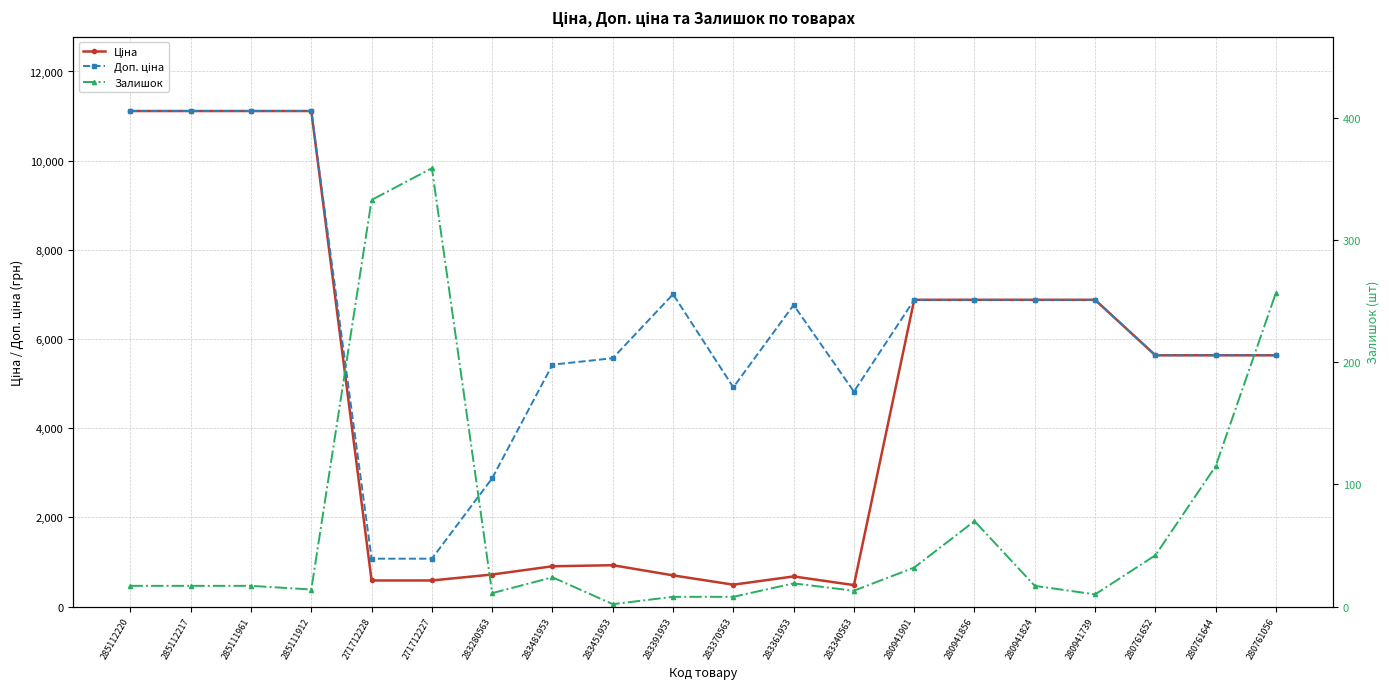

Which label corresponds to the largest value in the chart?

285112220